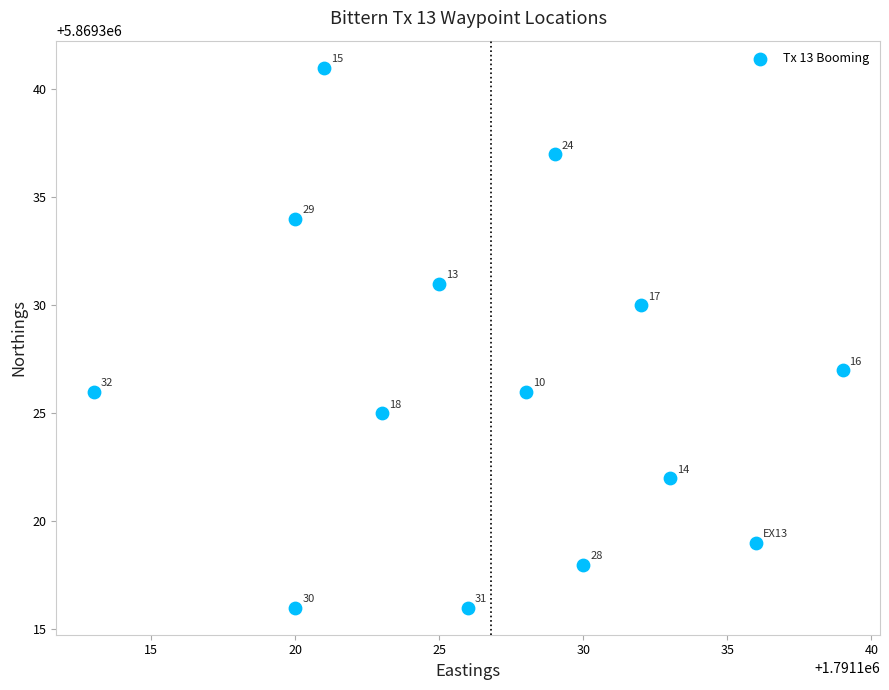

What Y value in the scatter plot is closest to 5869328?

5869327